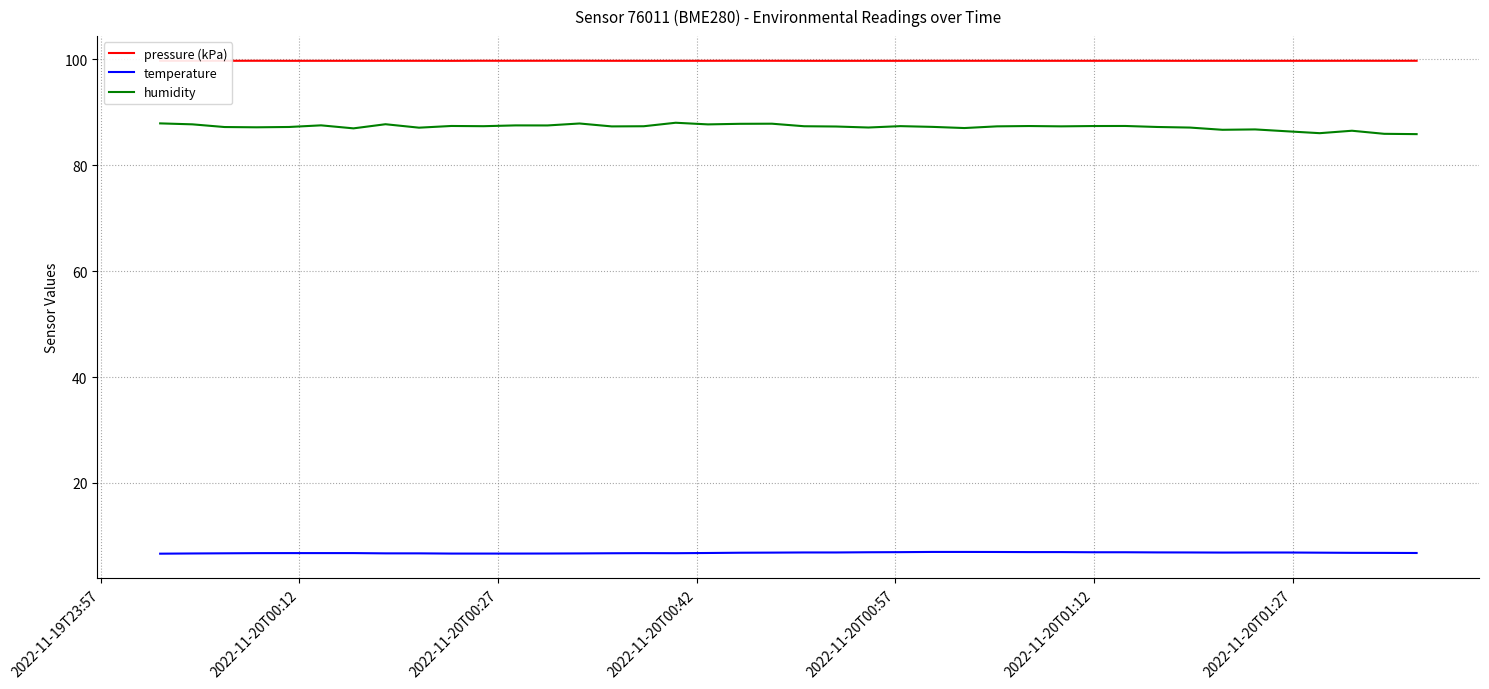

What is the greatest value displayed?

99.8